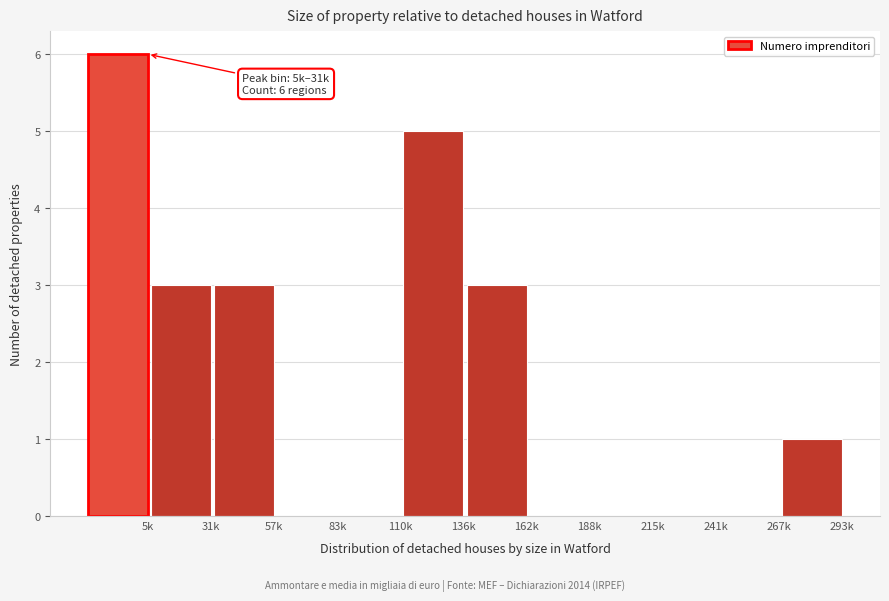

Reading left to right, transcribe all the data shown in this chart.

5k=6	31k=3	57k=3	83k=0	110k=0	136k=5	162k=3	188k=0	215k=0	241k=0	267k=0	293k=1